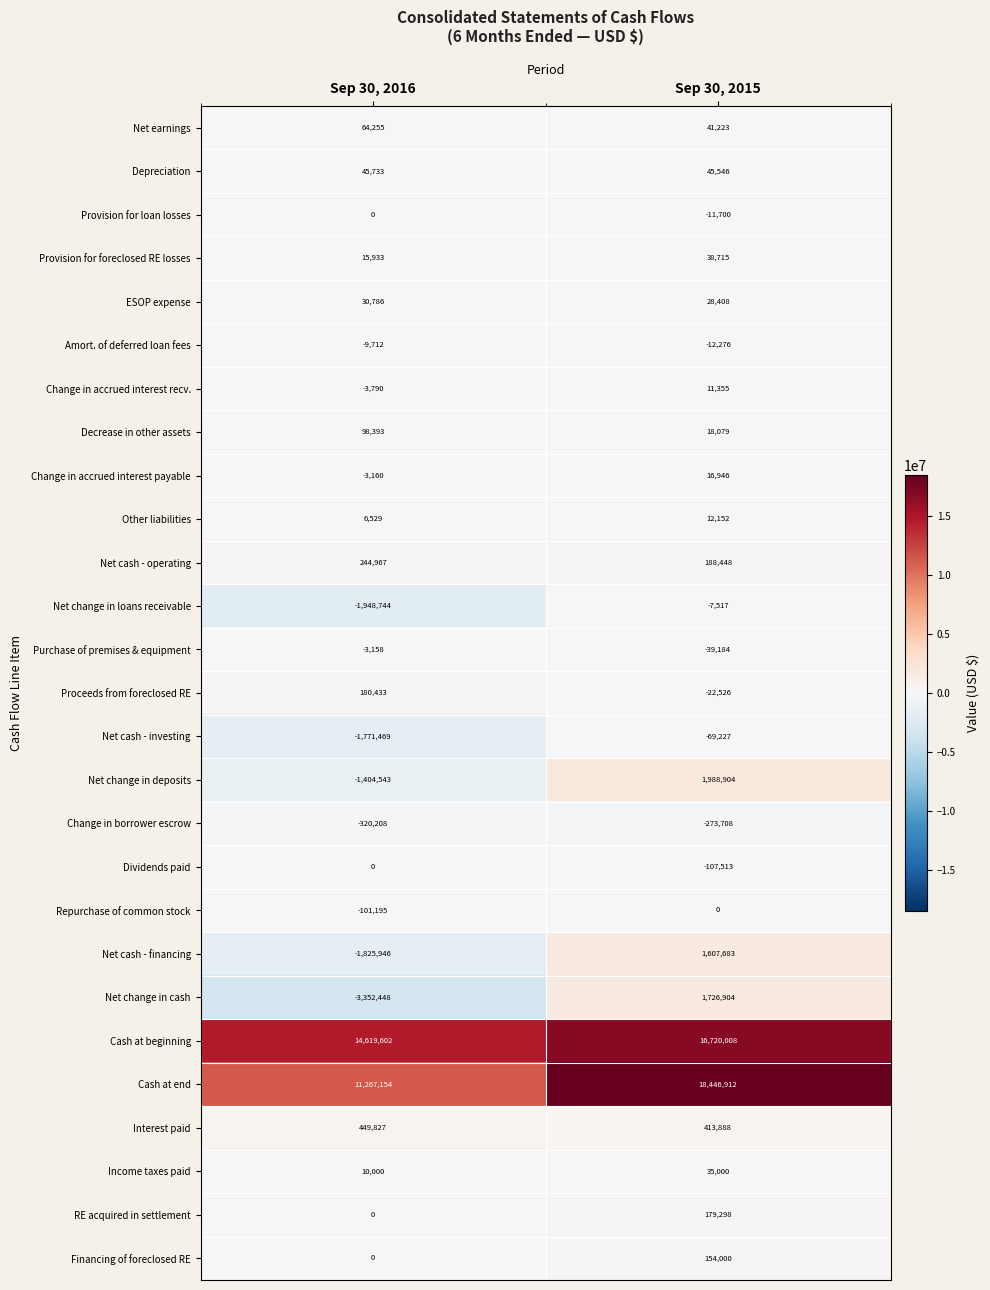

Which series has the largest total across all categories?

Cash at beginning